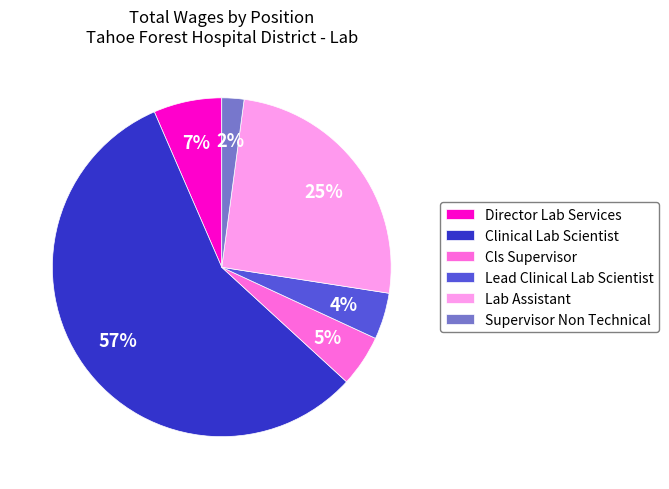

To the nearest percent, what is the difference between the largest and smallest slice percentages?

55%